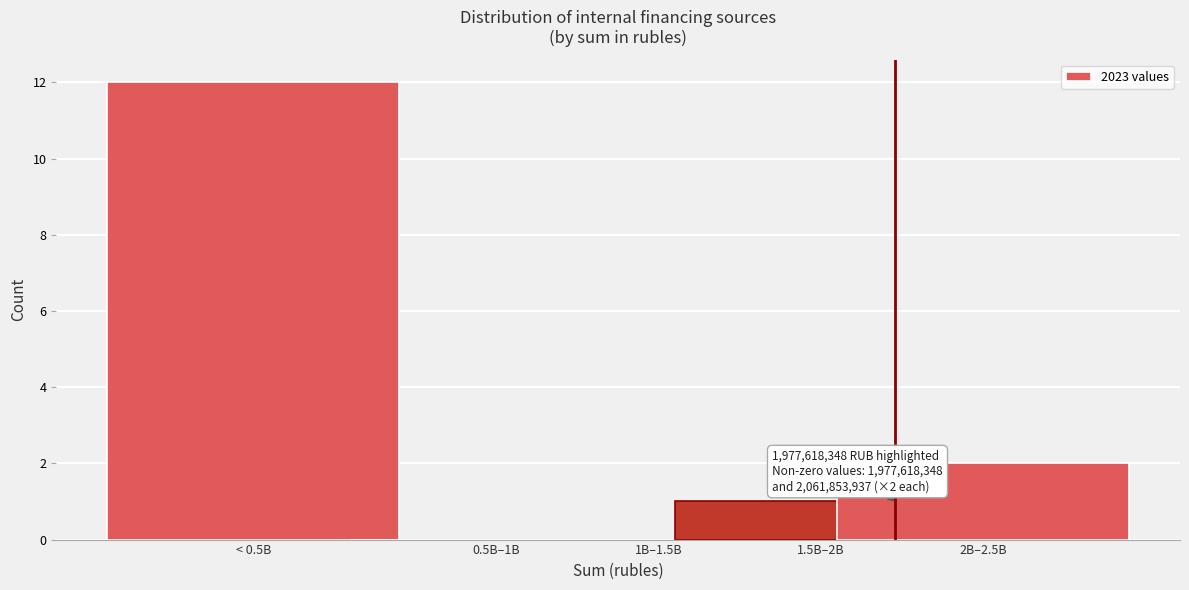

Reading left to right, transcribe all the data shown in this chart.

< 0.5B=12	0.5B–1B=0	1B–1.5B=0	1.5B–2B=1	2B–2.5B=2